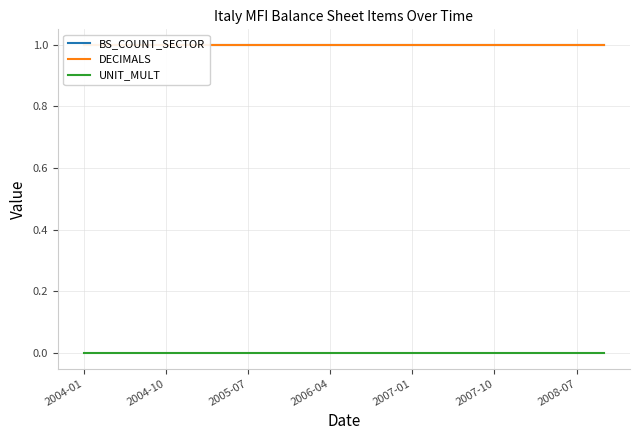

True or false: UNIT_MULT and DECIMALS cross at least once.

False